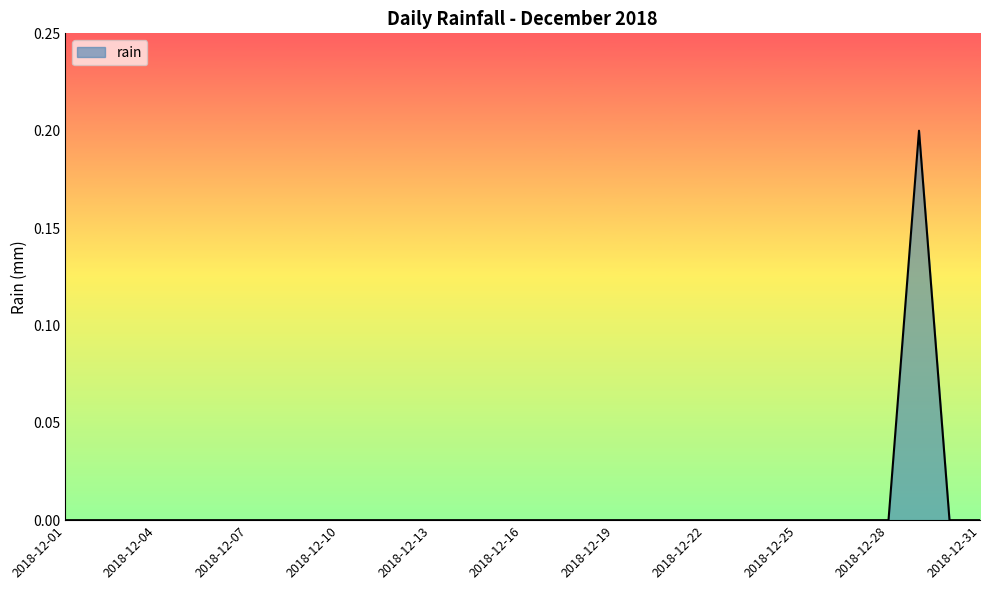

Reading left to right, transcribe all the data shown in this chart.

0.0	0.0	0.0	0.0	0.0	0.0	0.0	0.0	0.0	0.0	0.0	0.0	0.0	0.0	0.0	0.0	0.0	0.0	0.0	0.0	0.0	0.0	0.0	0.0	0.0	0.0	0.0	0.0	0.2	0.0	0.0